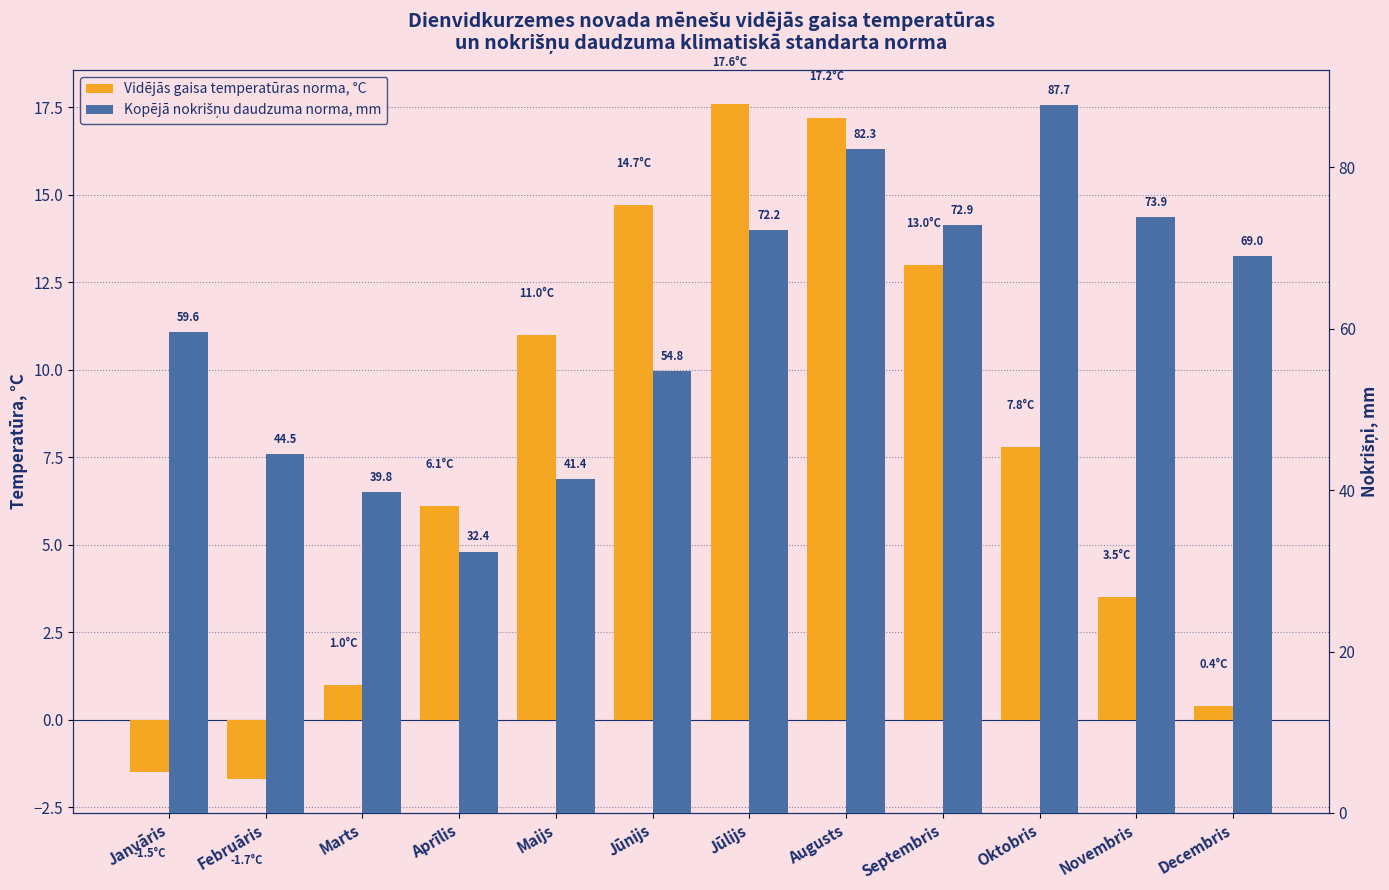

What is the value of the Vidējās gaisa temperatūras norma, °C bar at the 6th from the left?

14.7